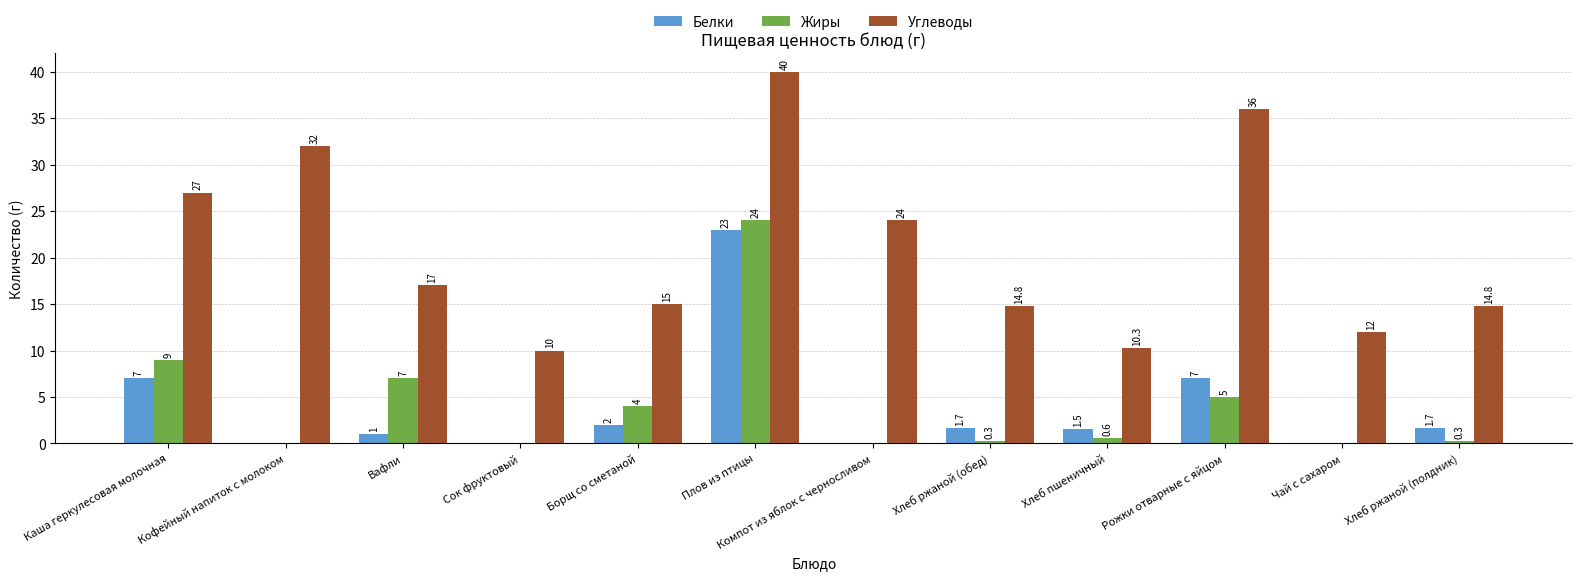

What is the highest value of the Углеводы series?

40.0